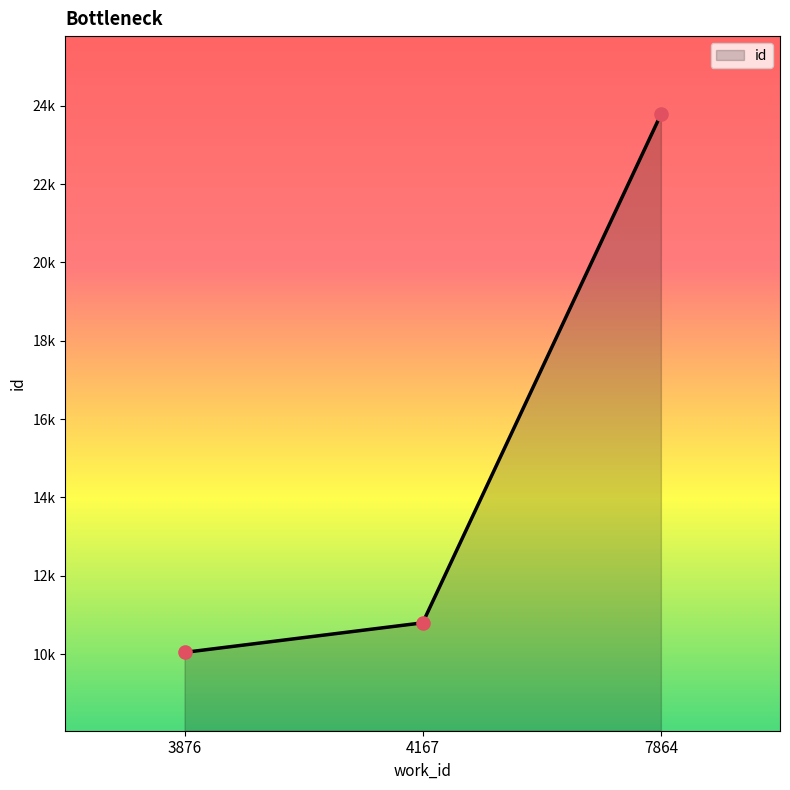

Between 7864 and 4167, which is larger?

7864